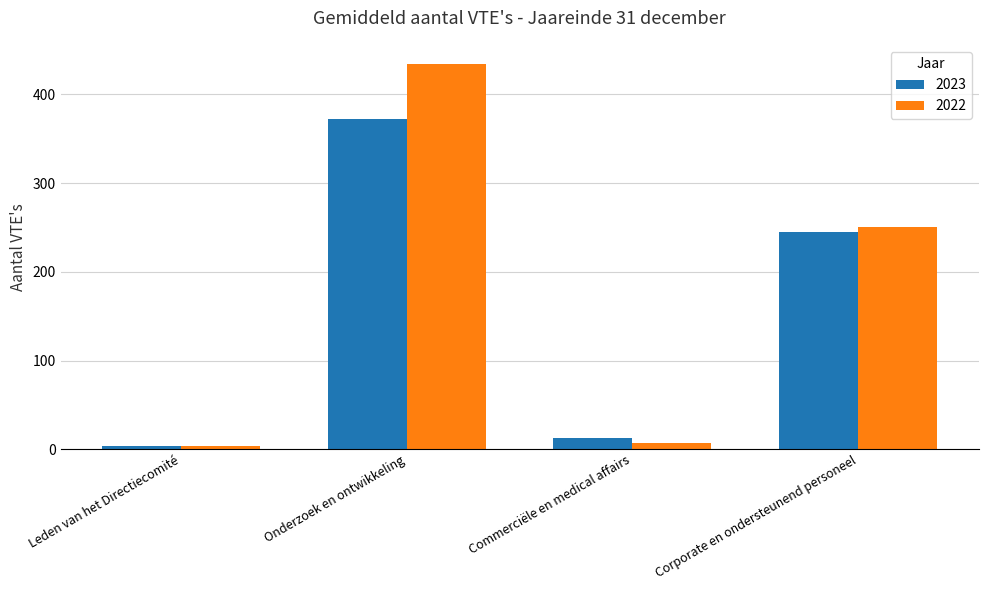

Reading left to right, transcribe all the data shown in this chart.

2023: Leden van het Directiecomité=4	Onderzoek en ontwikkeling=372	Commerciële en medical affairs=13	Corporate en ondersteunend personeel=245
2022: Leden van het Directiecomité=4	Onderzoek en ontwikkeling=434	Commerciële en medical affairs=7	Corporate en ondersteunend personeel=250